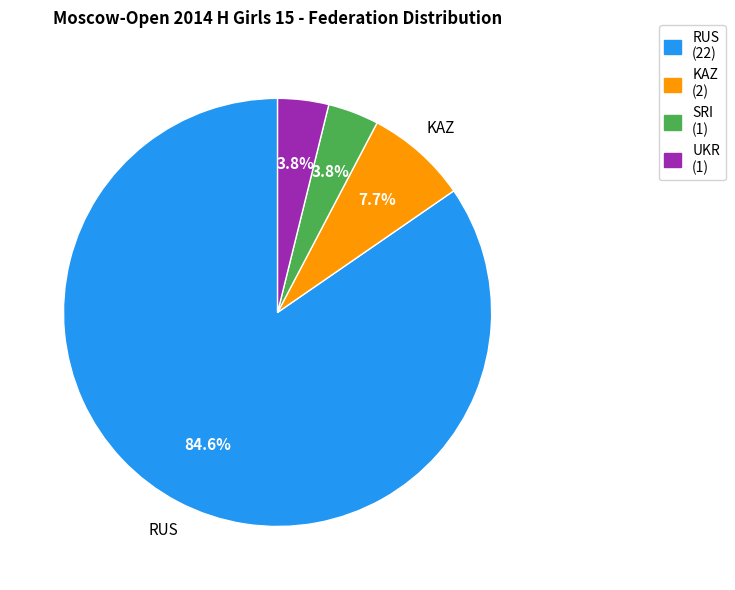

Is there a majority slice in this chart?

Yes